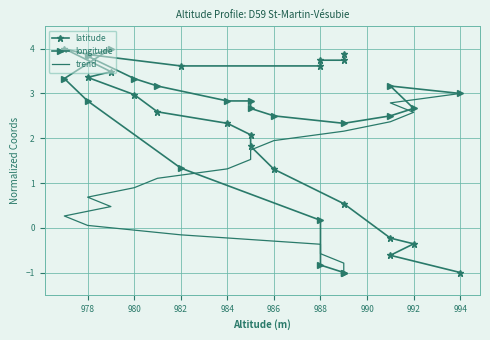

True or false: trend has more than 0 interior local peaks.

False